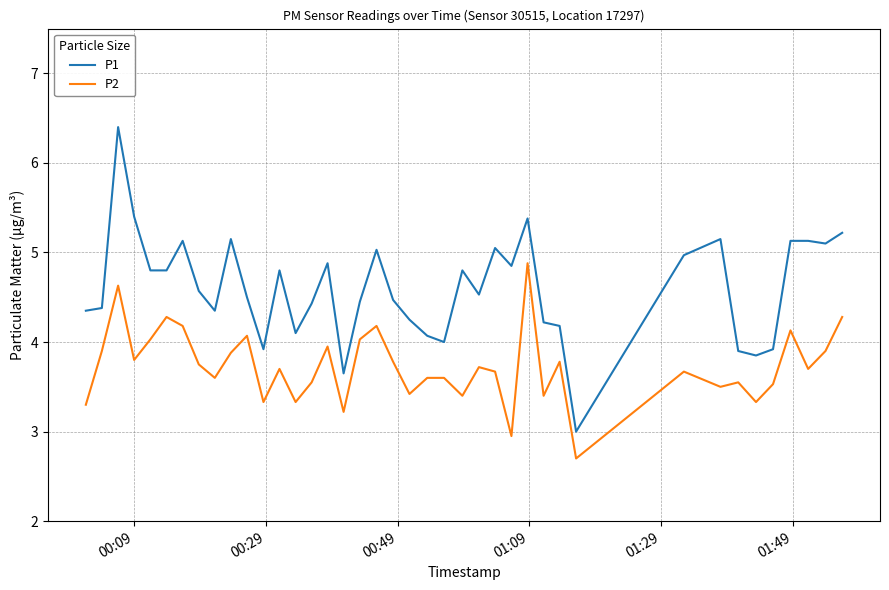

Which series has the largest range (max minus min)?

P1